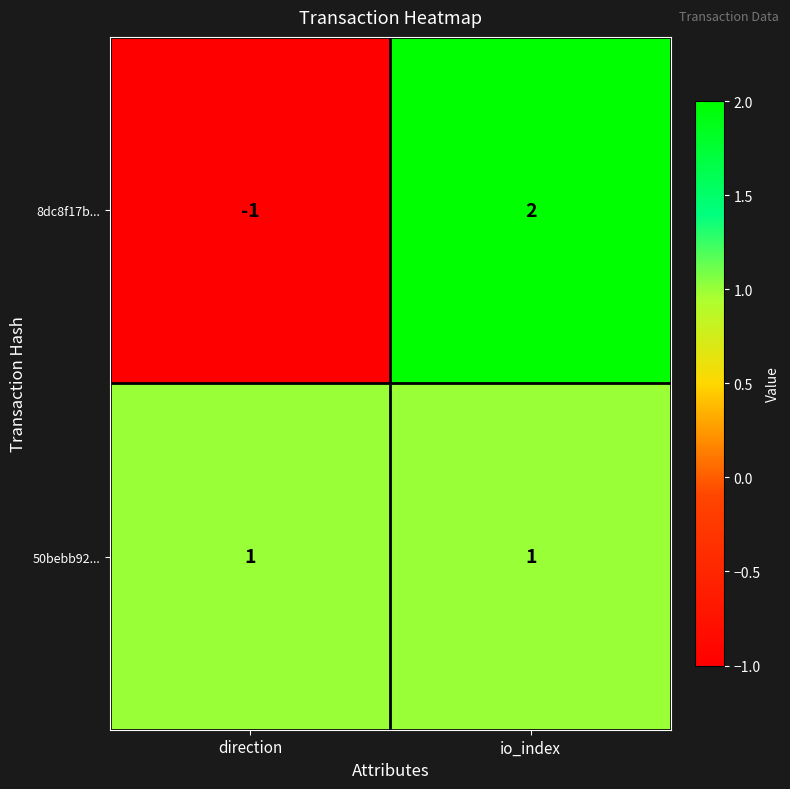

What is the difference between the 8dc8f17b... values at direction and io_index?

3